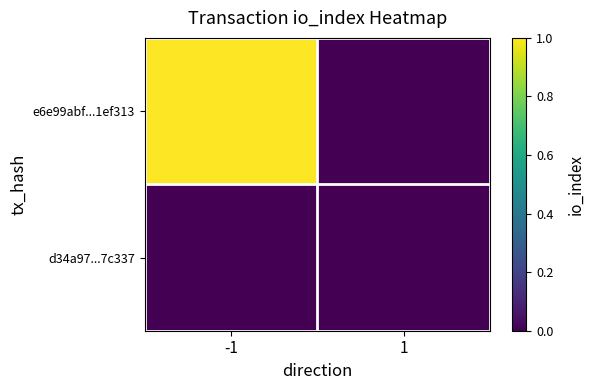

Between -1 and 1, which series saw the biggest shift?

e6e99abf...1ef313